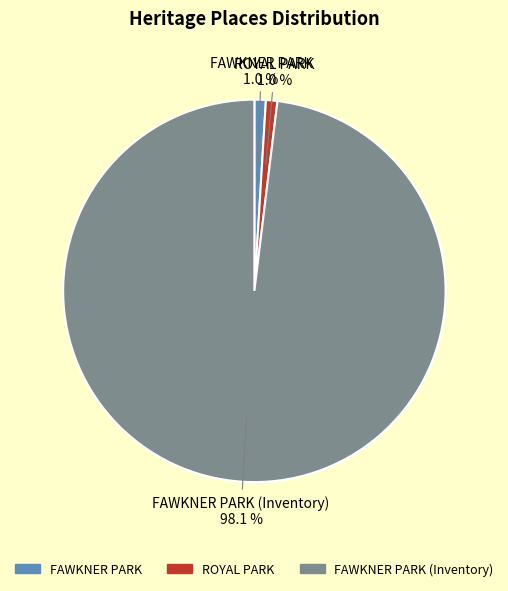

Is it true that FAWKNER PARK is 1% of the pie?

True